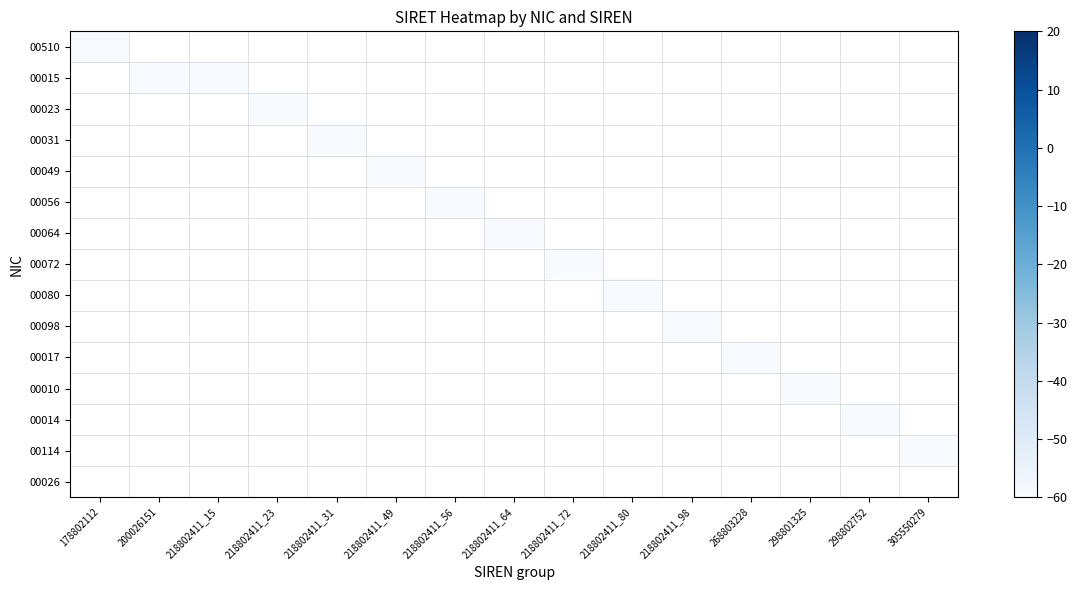

What is the minimum value shown in the chart?

-60.0